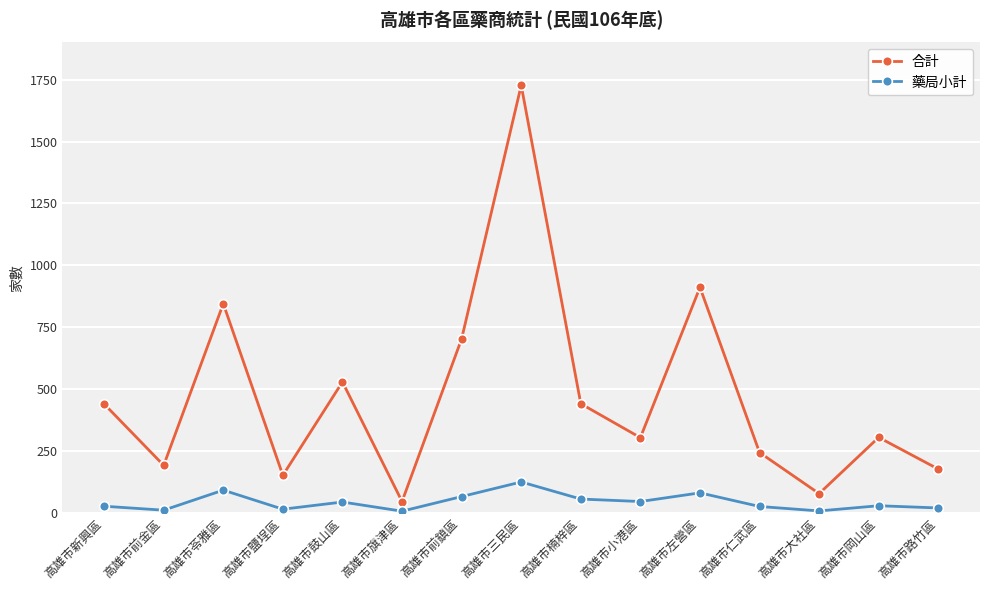

Rank the series by their maximum value, from lowest to highest.

藥局小計, 合計